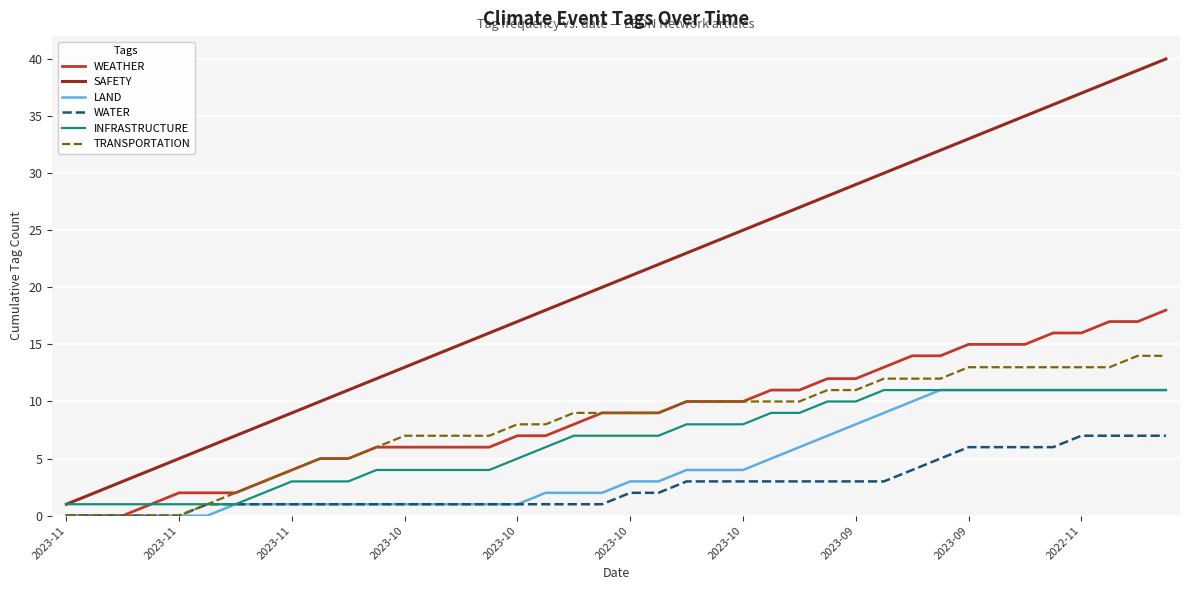

Which series has the largest total across all categories?

SAFETY